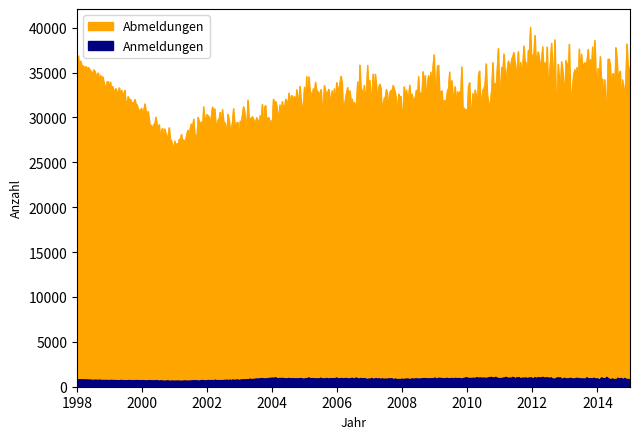

Does the chart display data point markers on the line(s)?

No